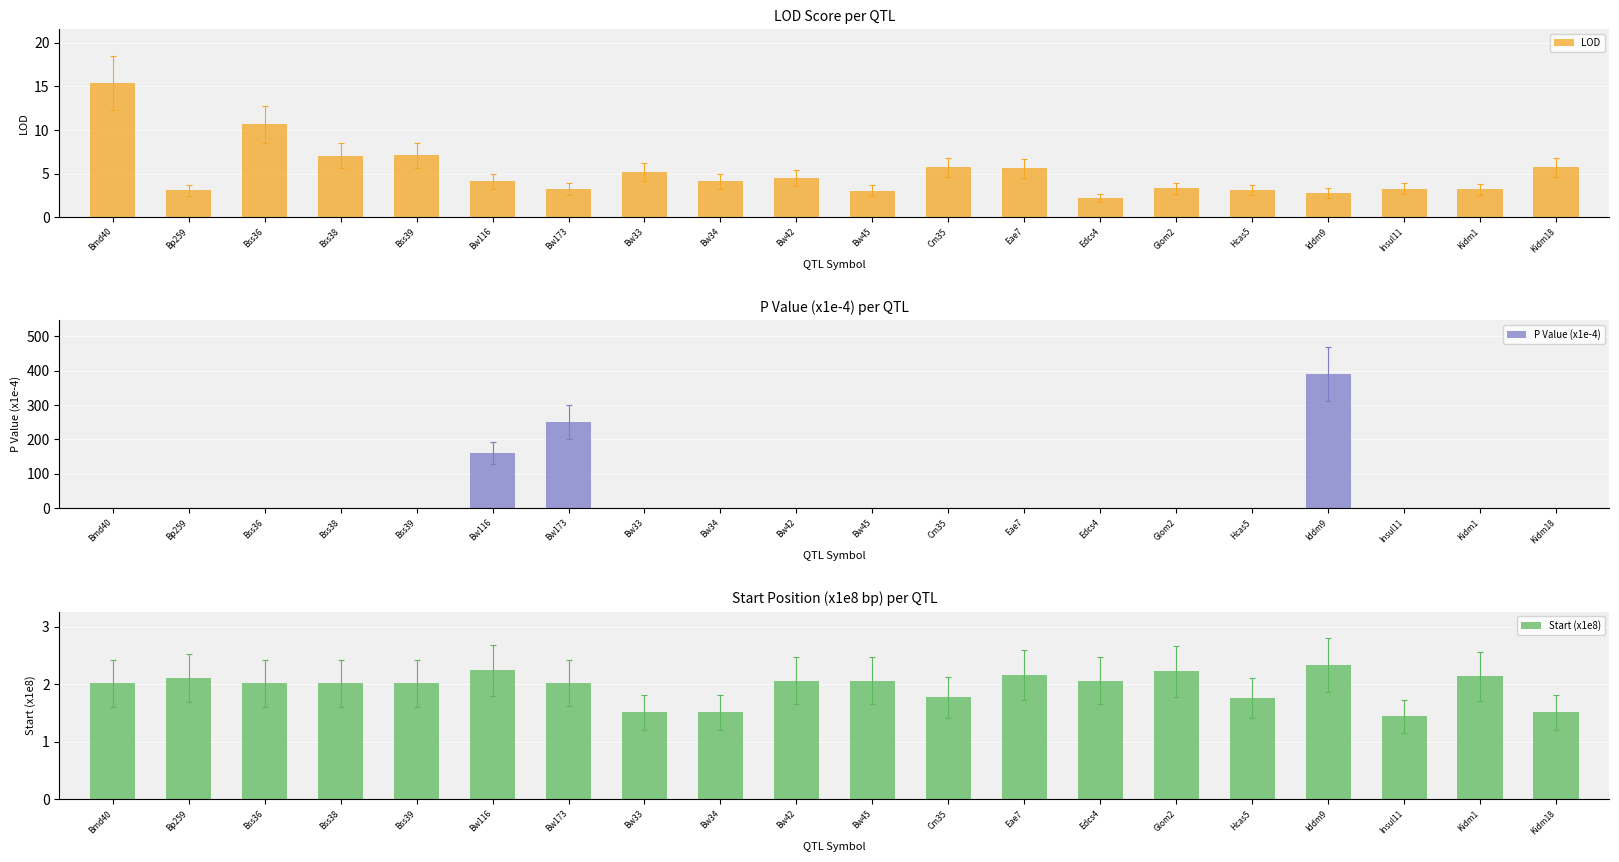

At how many categories does at least one series exceed 216?

2